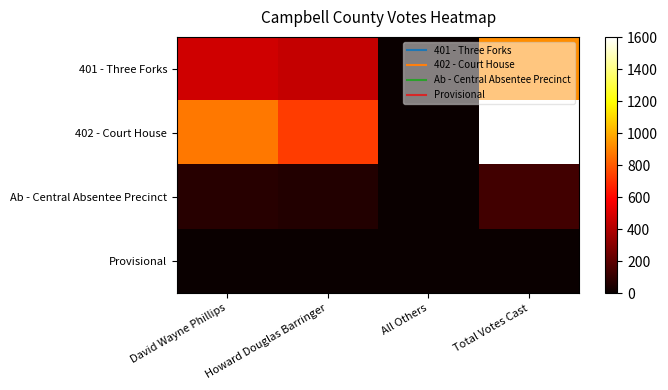

Reading left to right, extract all data points from this chart.

401 - Three Forks: David Wayne Phillips=471	Howard Douglas Barringer=449	All Others=1	Total Votes Cast=921
402 - Court House: David Wayne Phillips=870	Howard Douglas Barringer=729	All Others=3	Total Votes Cast=1602
Ab - Central Absentee Precinct: David Wayne Phillips=75	Howard Douglas Barringer=59	All Others=0	Total Votes Cast=134
Provisional: David Wayne Phillips=0	Howard Douglas Barringer=0	All Others=0	Total Votes Cast=0